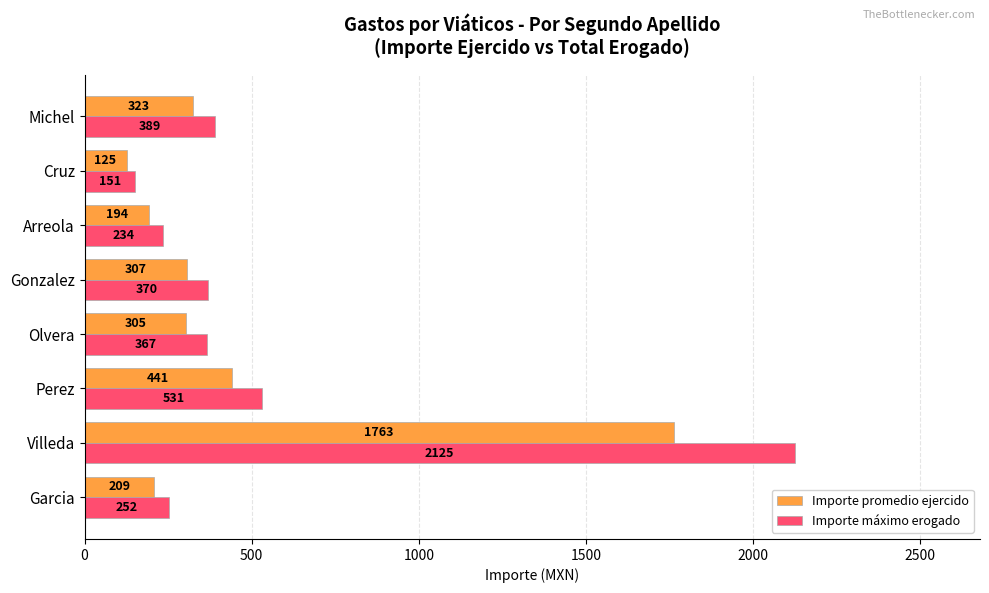

How many data points in Importe máximo erogado are less than 370?

4